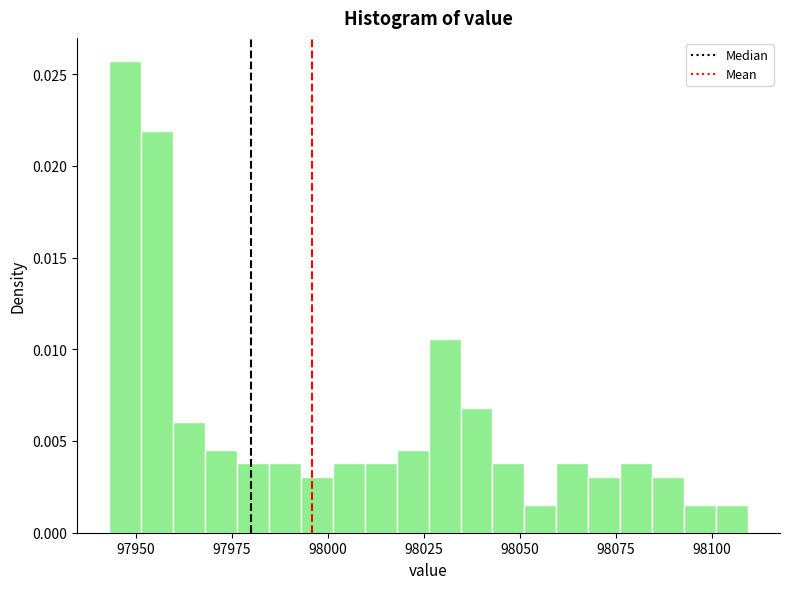

Around what value on the x-axis is the tallest bar? Give the approximate position of its centre, as read against the axis.

97945